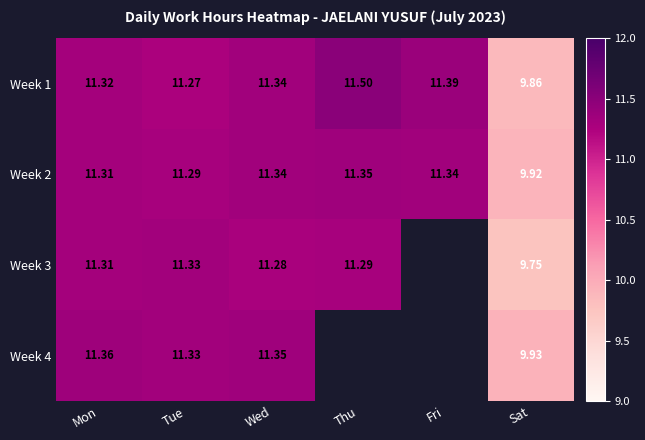

At which label does Week 1 first exceed 11?

Mon